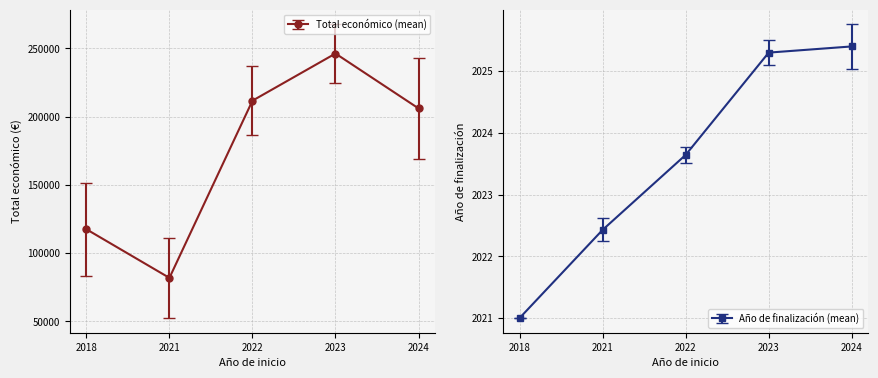

What are all the series names shown in the legend?

Total económico, Año de finalización